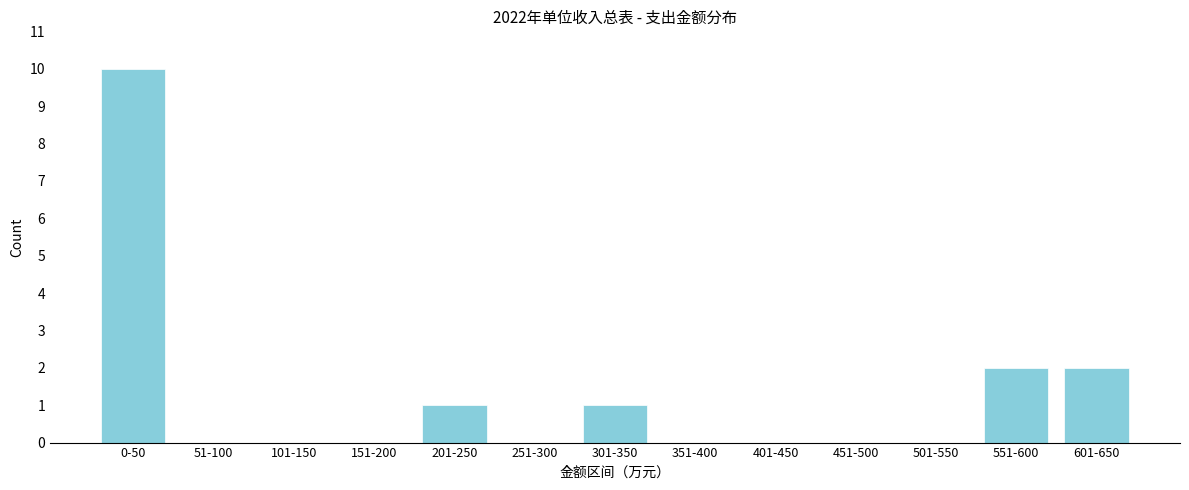

Reading right to left, list all the values displayed in this chart.

601-650=2	551-600=2	501-550=0	451-500=0	401-450=0	351-400=0	301-350=1	251-300=0	201-250=1	151-200=0	101-150=0	51-100=0	0-50=10